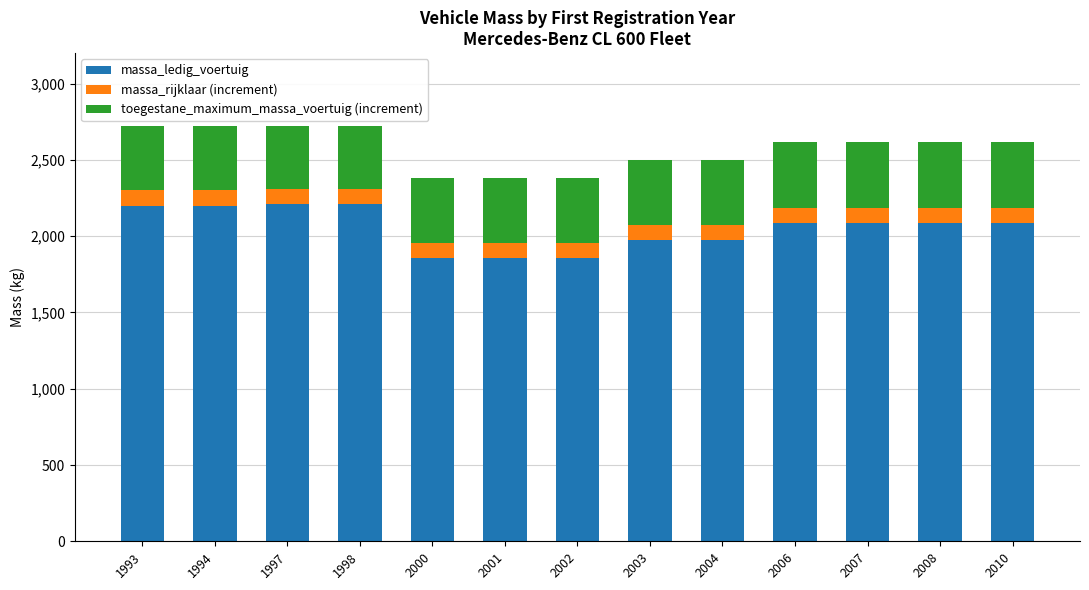

True or false: massa_ledig_voertuig has a value of 2200 at 1994.

True